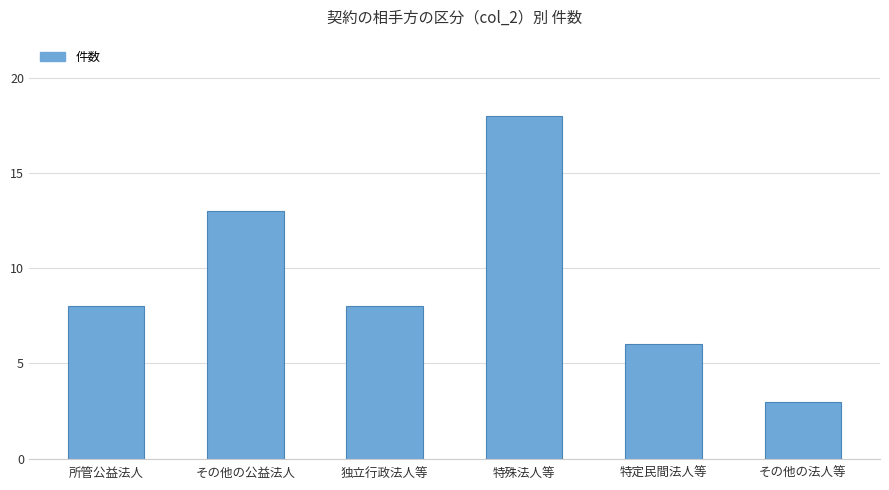

What value does the data have at 特定民間法人等?

6